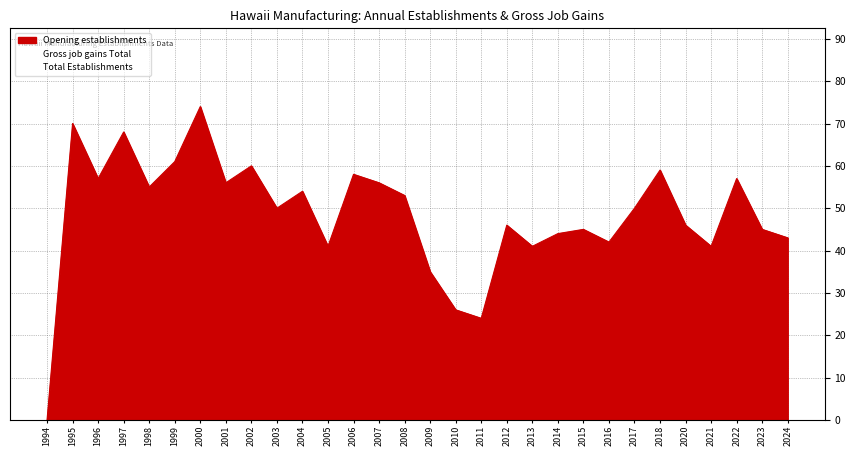

What is the maximum value for Opening establishments?

74